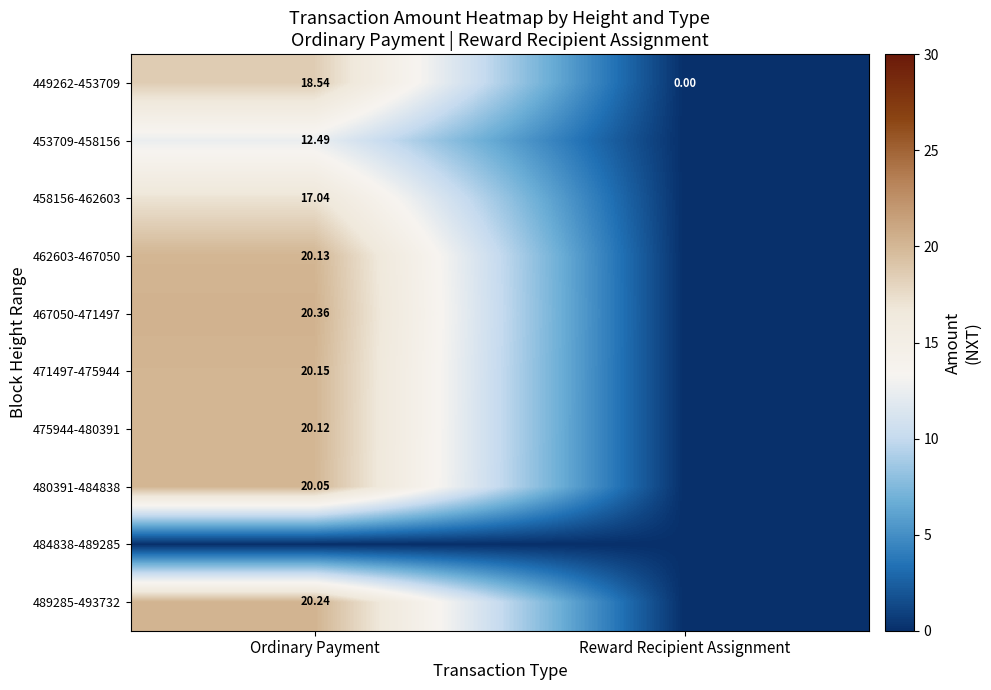

What is the difference between the highest and lowest values at Ordinary Payment?

20.4